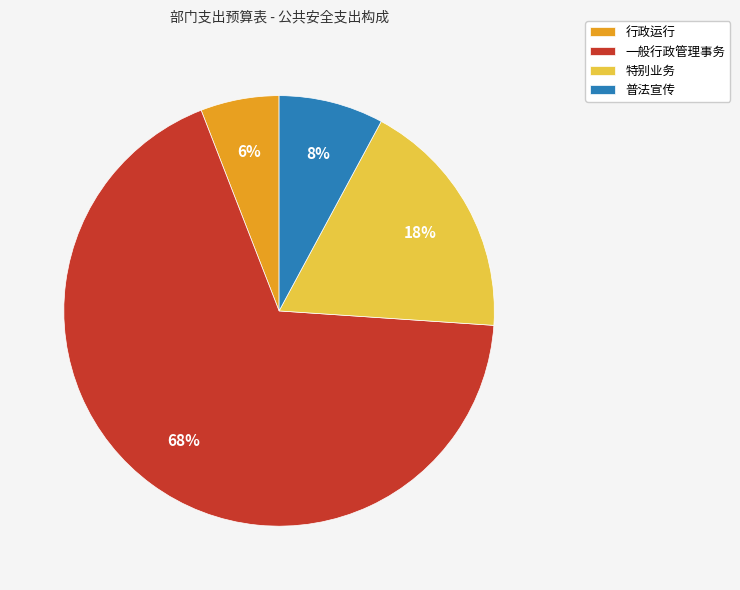

Is the sum of 普法宣传 and 行政运行 greater than half?

No